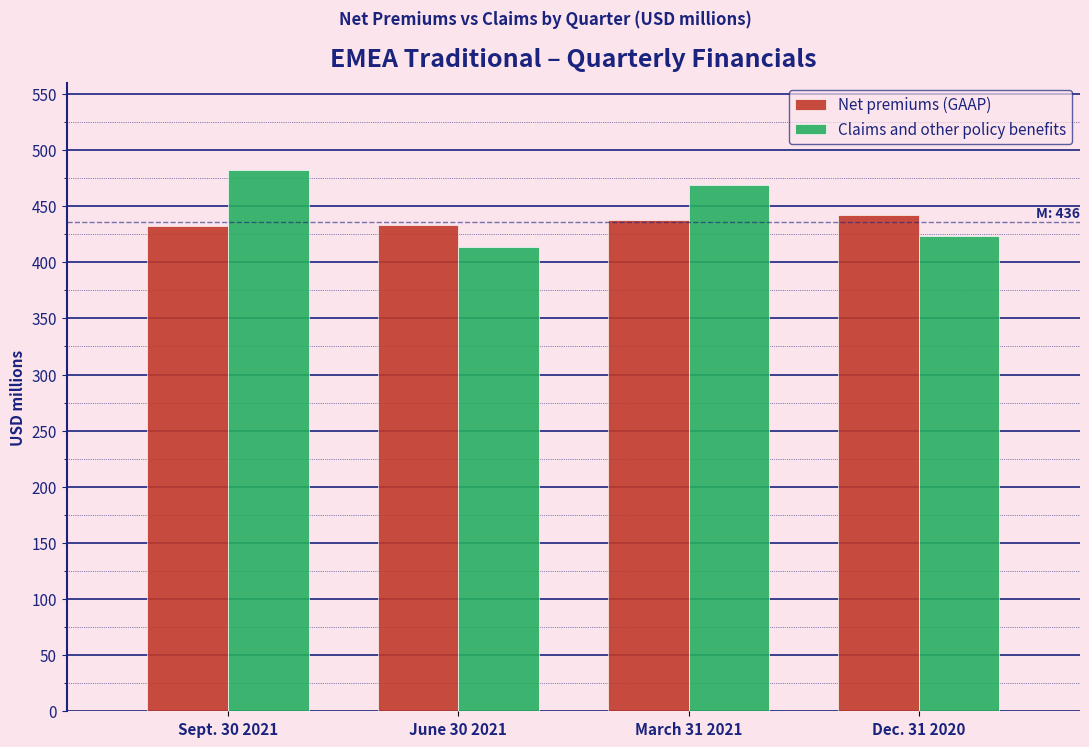

Is it true that Net premiums (GAAP) equals 432 at Sept. 30 2021?

True